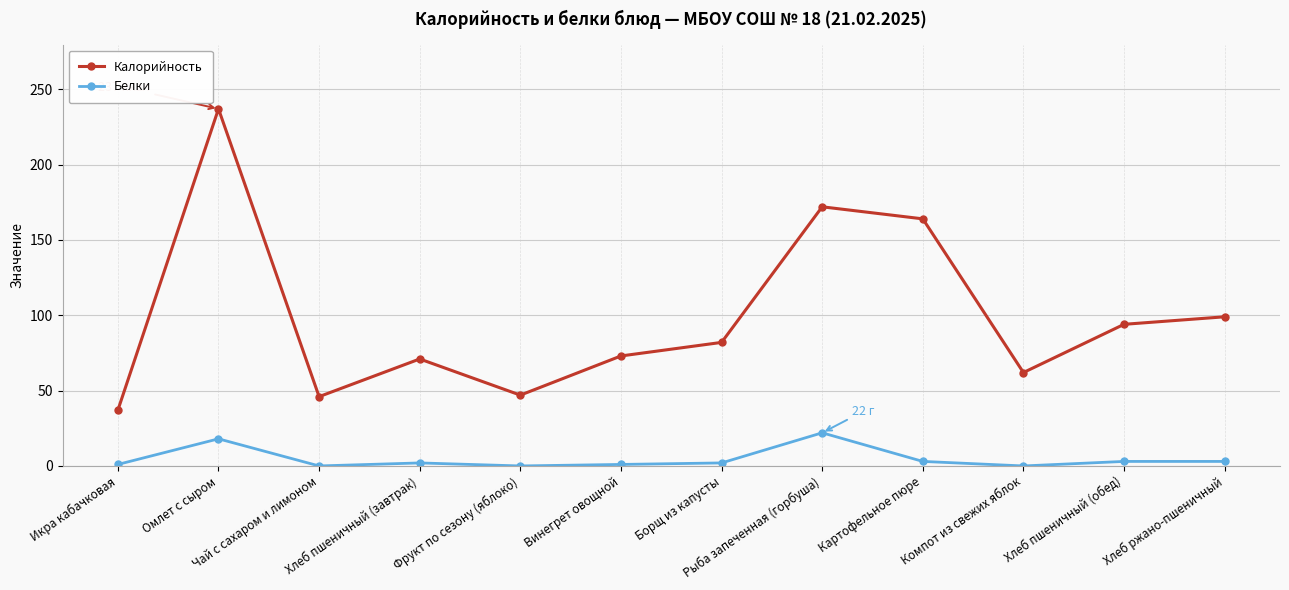

Rank the series by their average value, from highest to lowest.

Калорийность, Белки